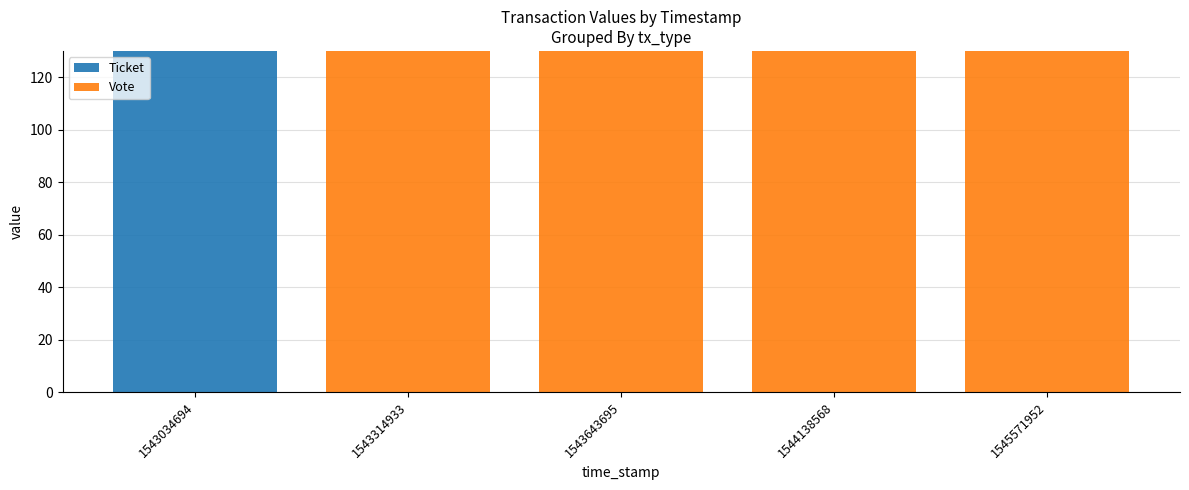

Count the number of categories in the chart.

5